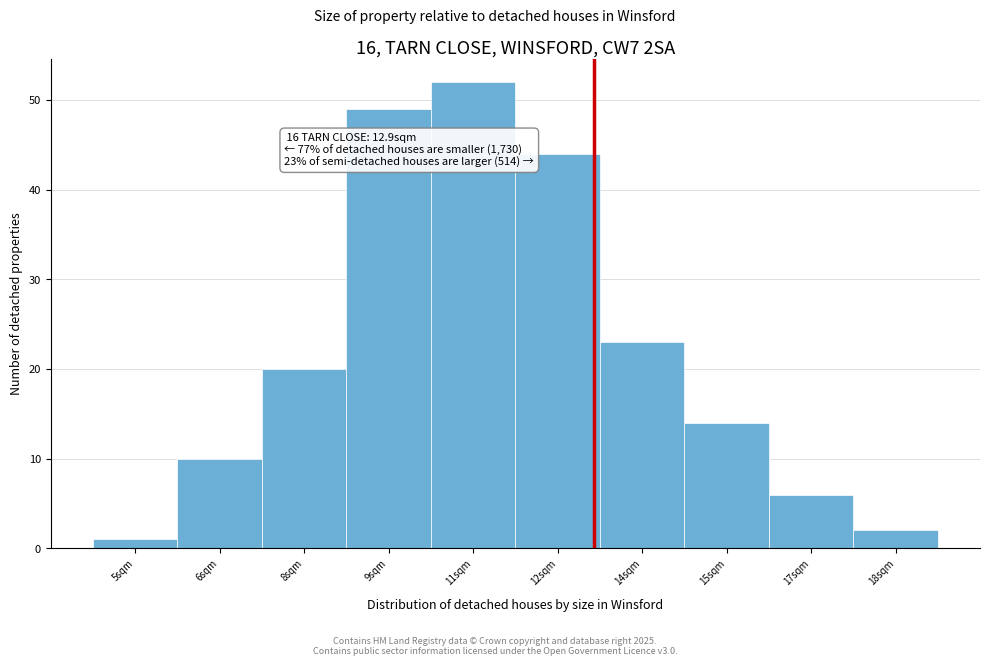

Reading left to right, transcribe all the data shown in this chart.

1	10	20	49	52	44	23	14	6	2